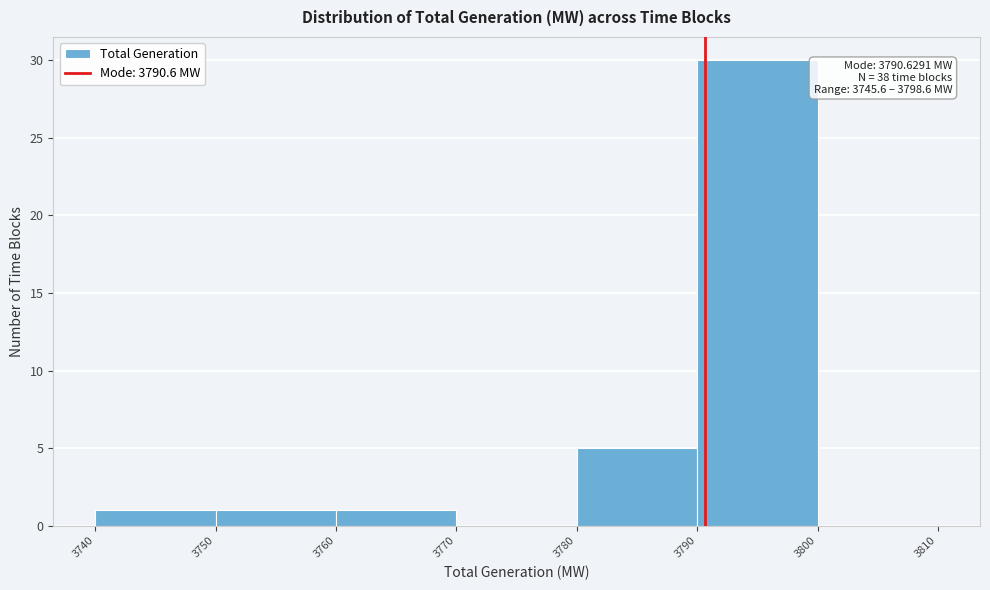

Which range on the x-axis has the tallest bar?

3790 to 3800